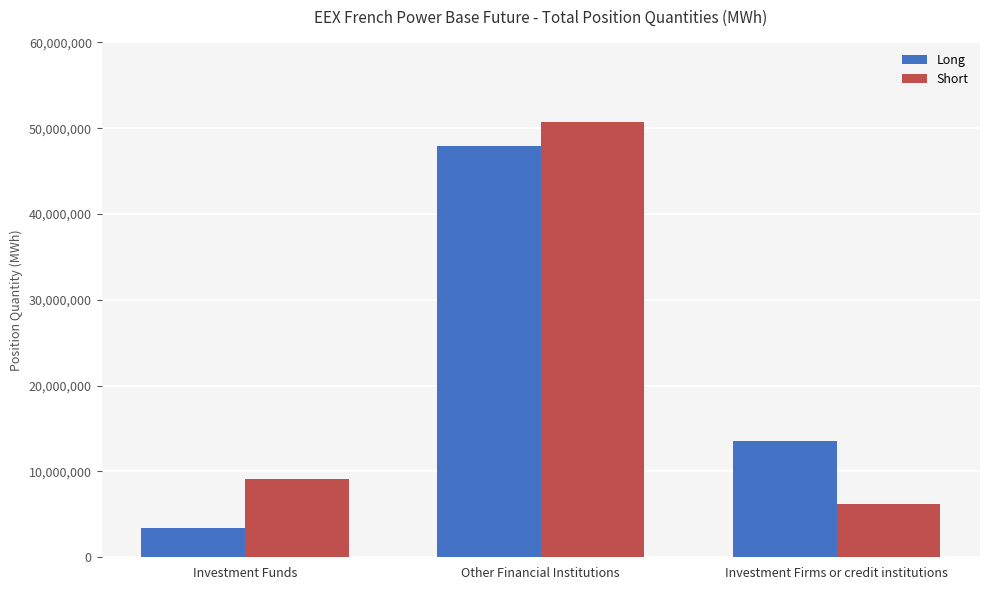

What is the total value across all series at Other Financial Institutions?

98723715